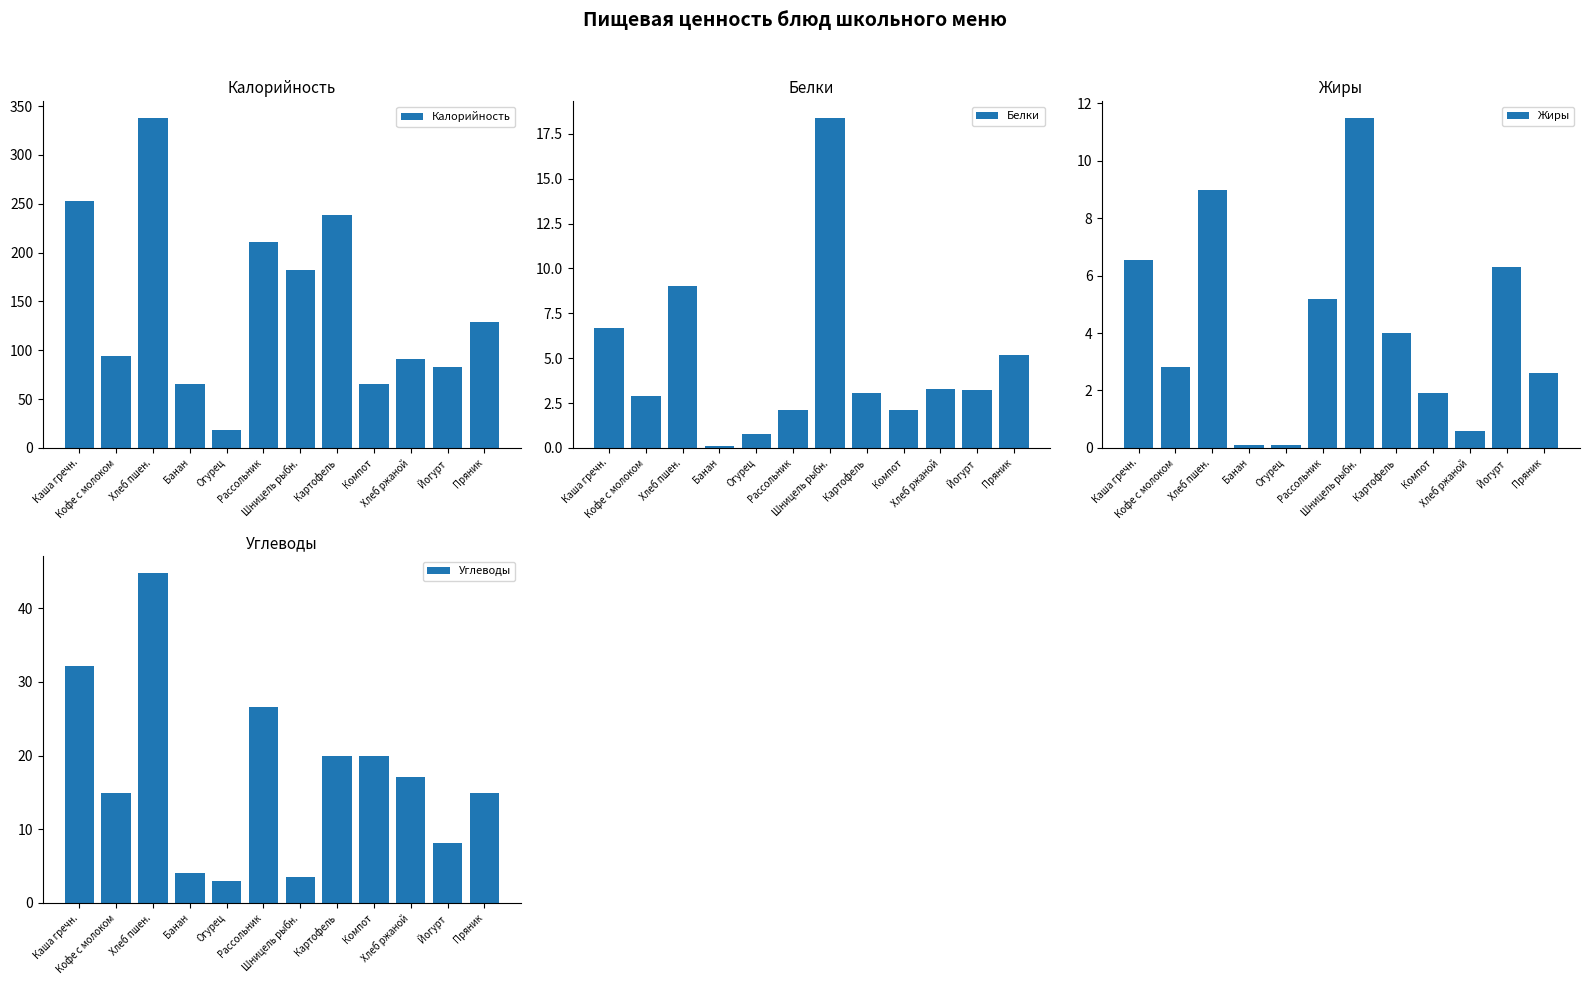

What is the label of the 8th bar from the left?

Картофель